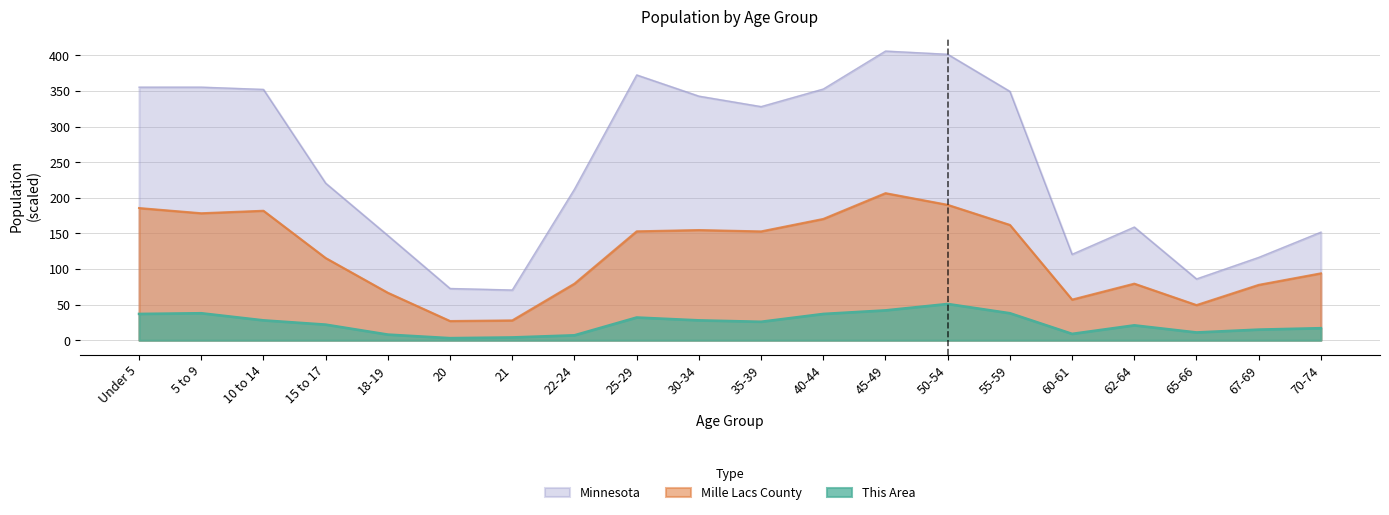

What is the sum of the This Area values at 70-74 and 67-69?

32.0